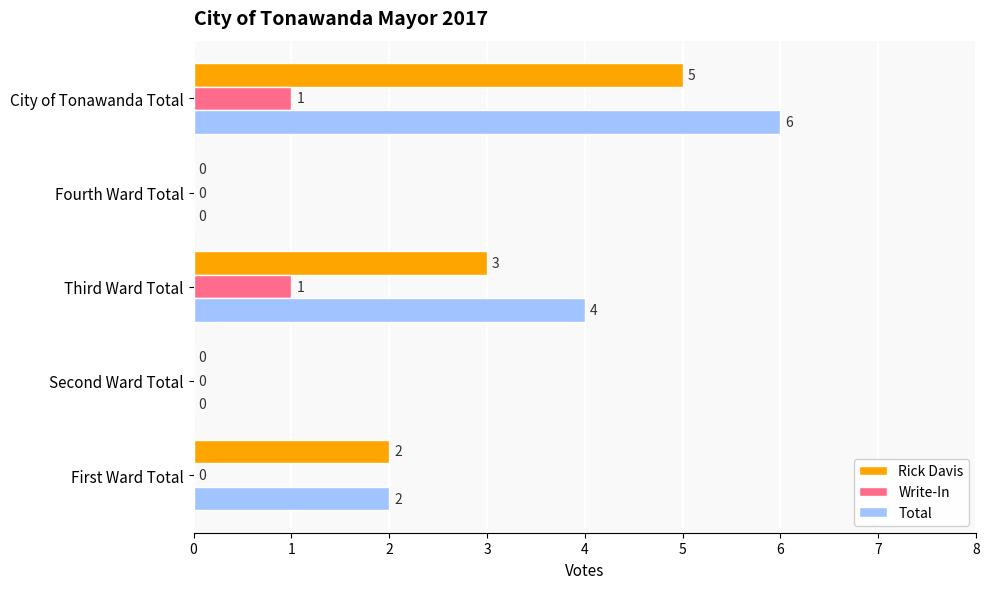

What is the sum of all Write-In values?

2